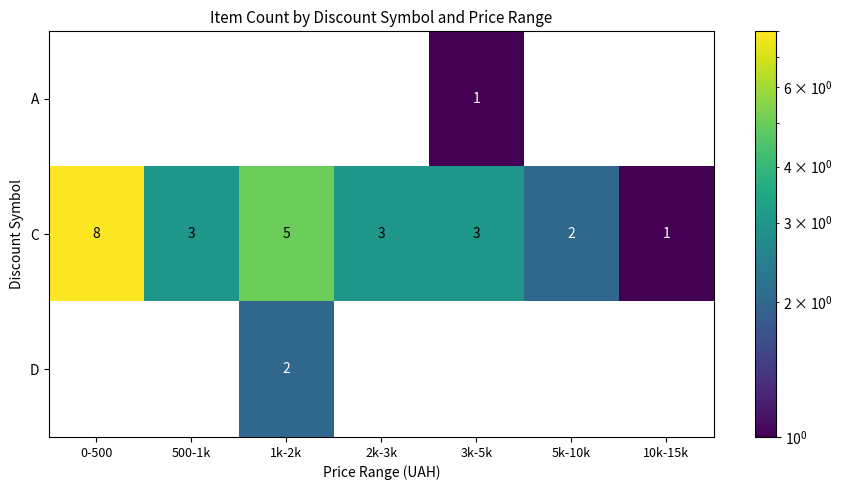

How many data points does each series have?

7